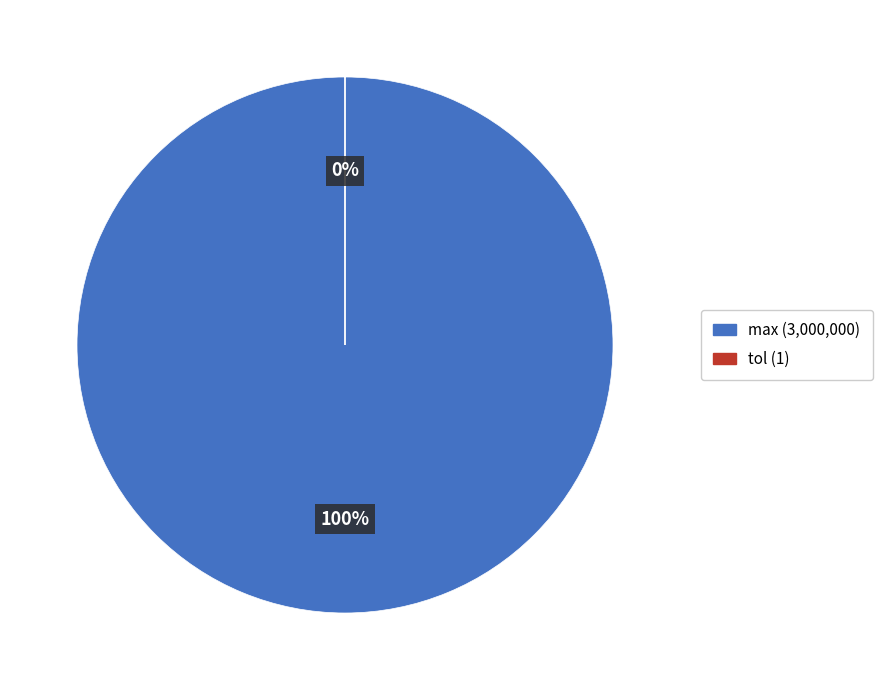

Is it true that tol is 1% of the pie?

False